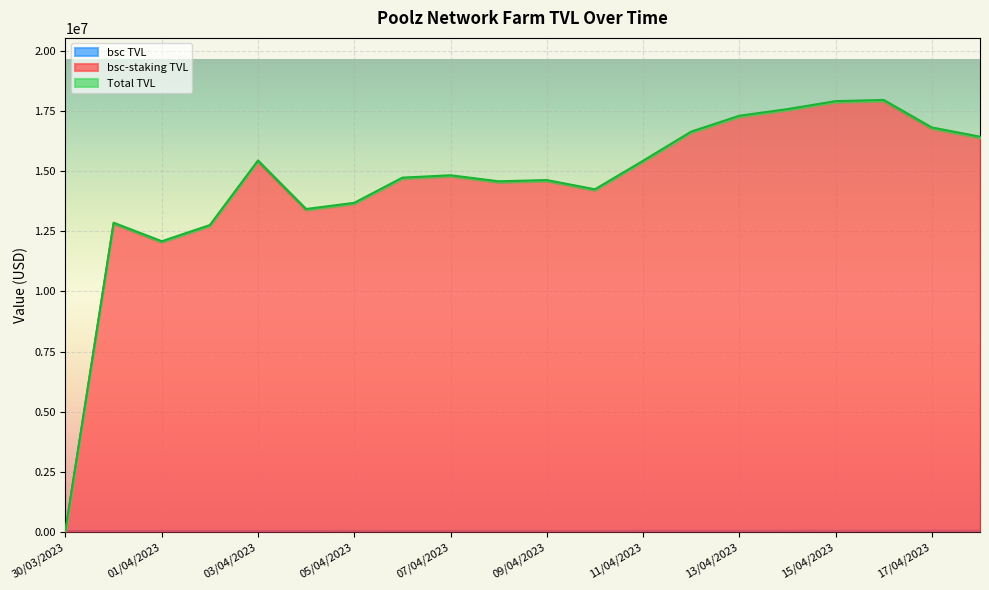

What is the maximum value for bsc-staking TVL?

17906583.8